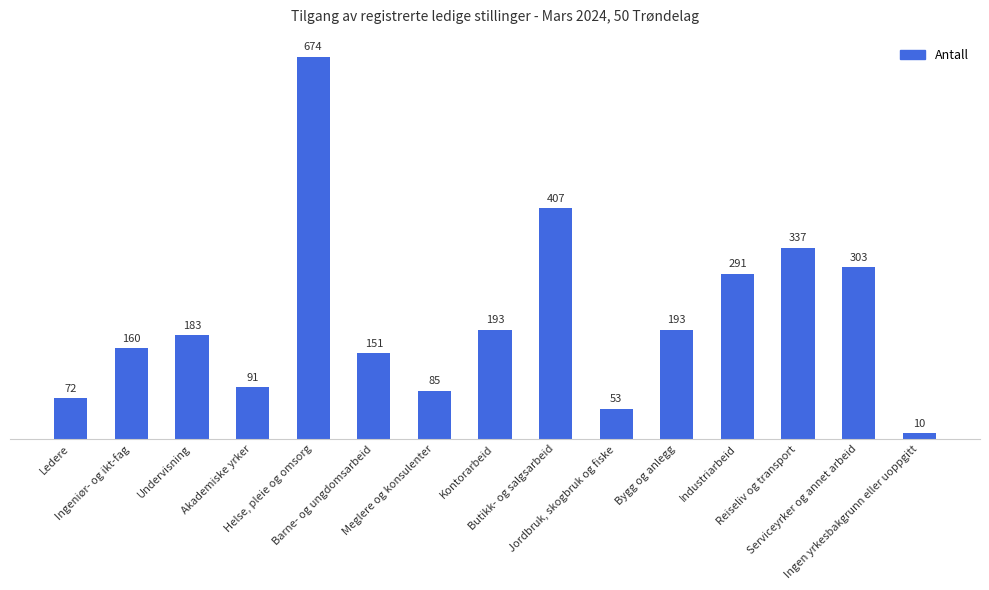

What is the difference between the second highest and second lowest values?

354